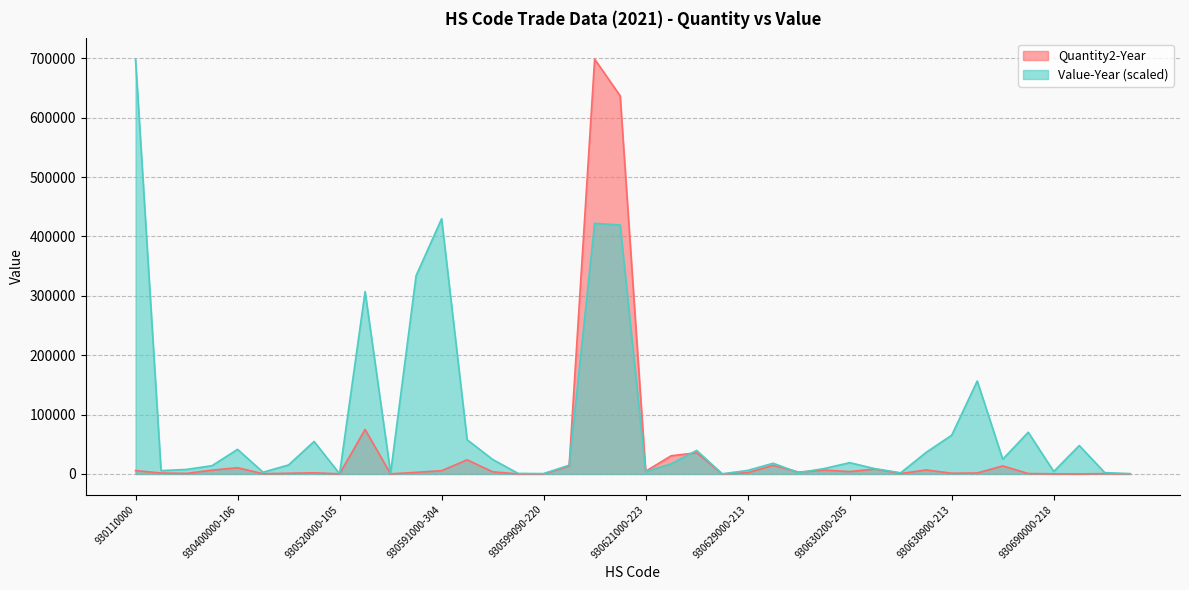

Between which two adjacent categories do Value-Year and Quantity2-Year first intersect?

930621000-205 and 930621000-218